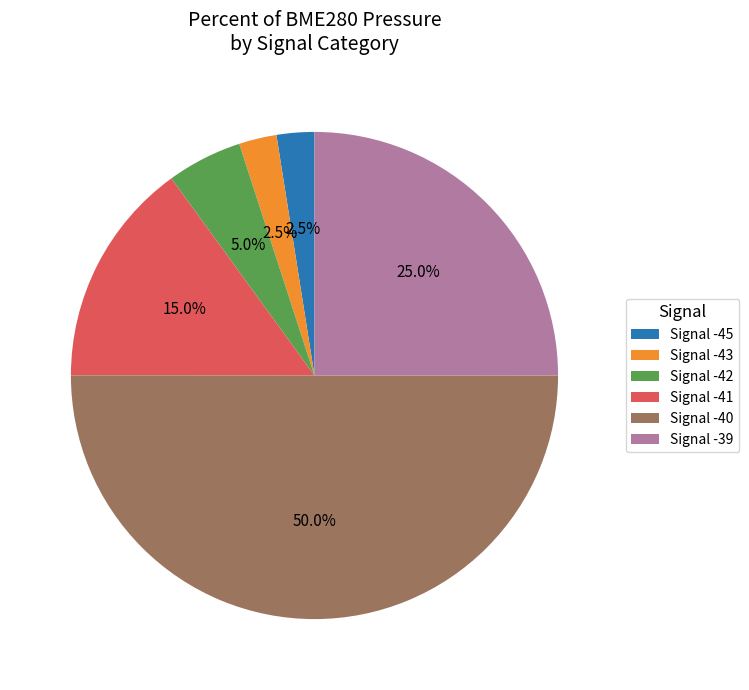

Which category has the biggest portion of the pie?

Signal -40